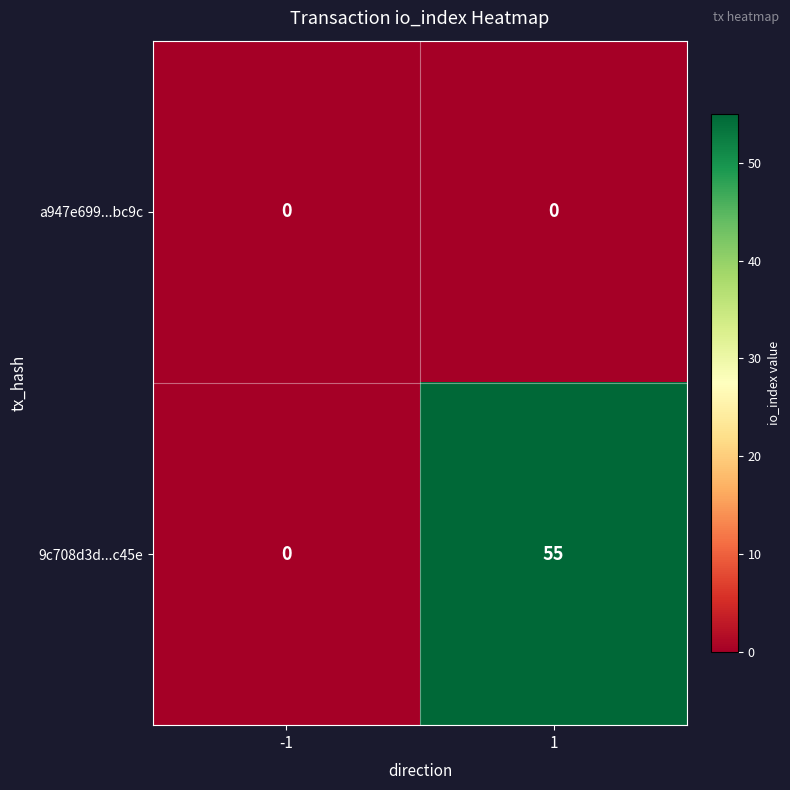

Is it true that 9c708d3d...c45e equals 32 at -1?

False